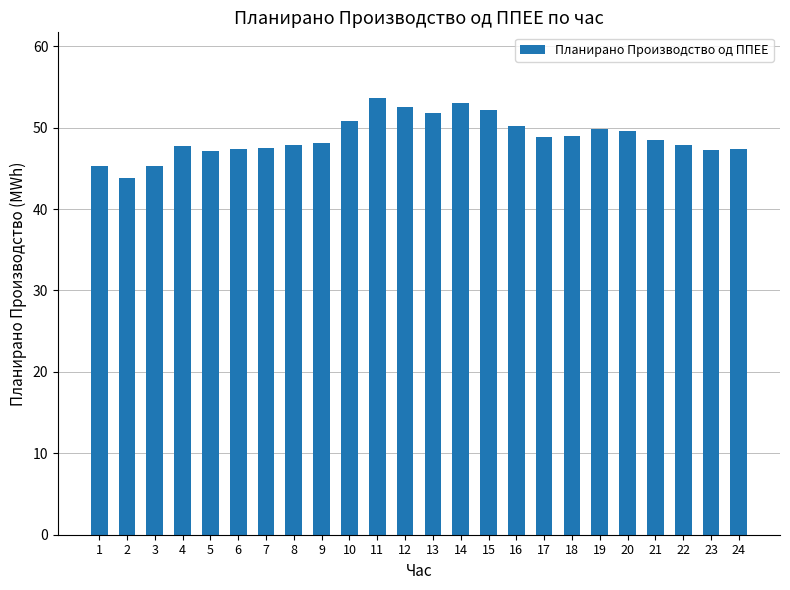

Are the bars grouped side by side (vs. stacked)?

No